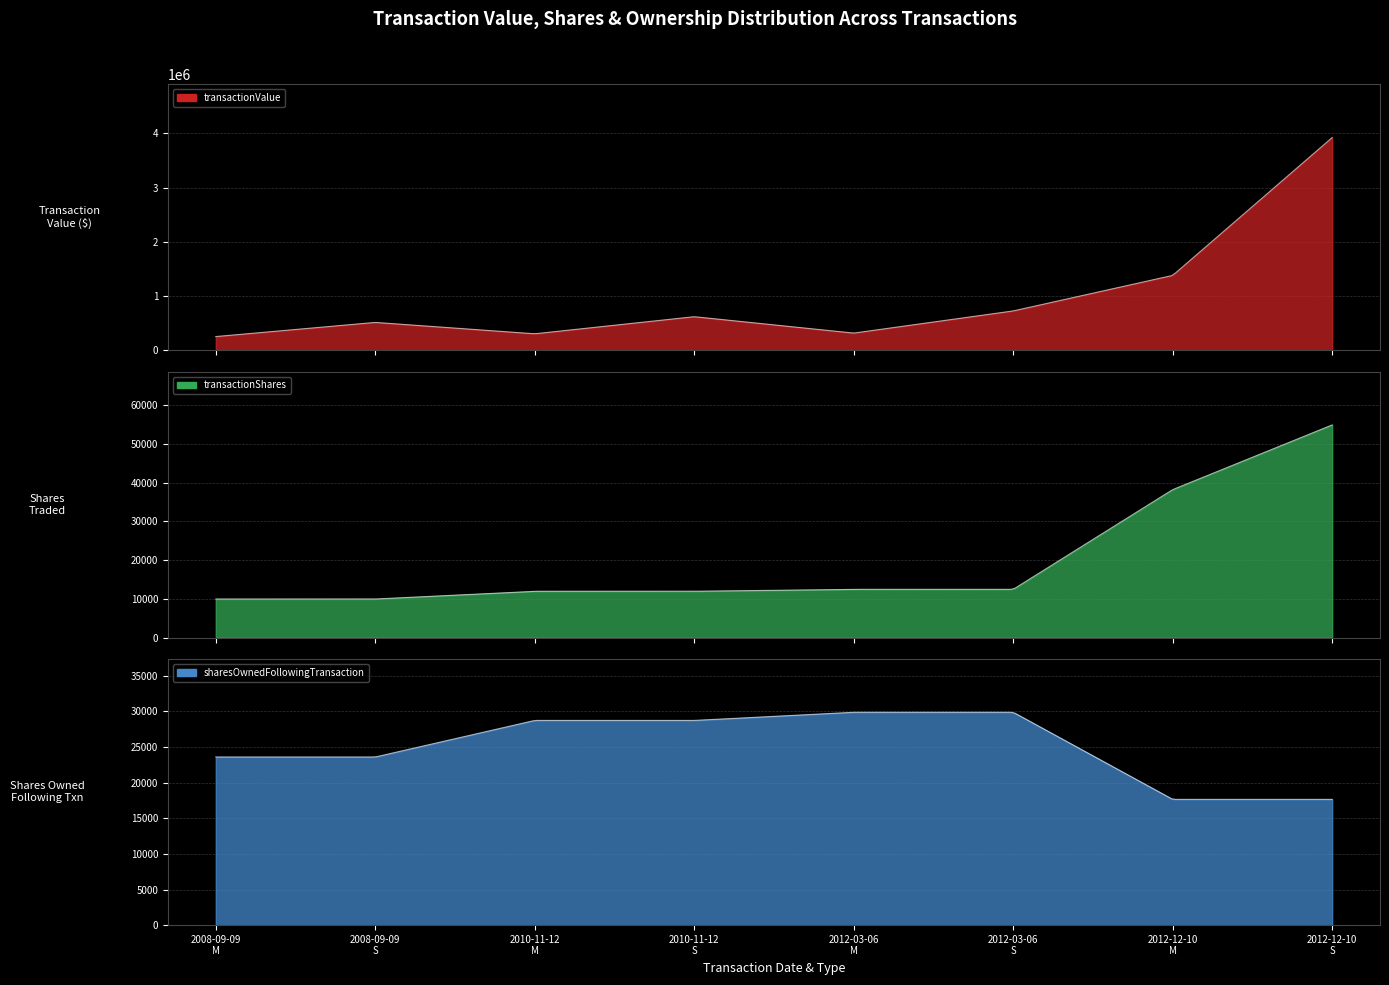

Which category has the highest value in the transactionShares series?

2012-12-10